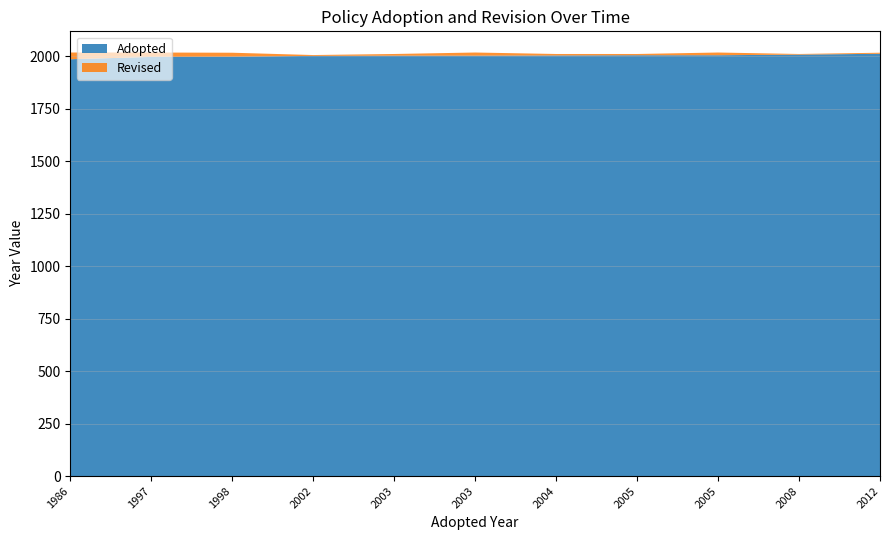

Reading left to right, what are all the values shown in this chart?

Adopted: 1986	1997	1998	2002	2003	2003	2004	2005	2005	2008	2012
Revised: 2018	2018	2017	2006	2018	2011	2011	2018	2011	2011	2017